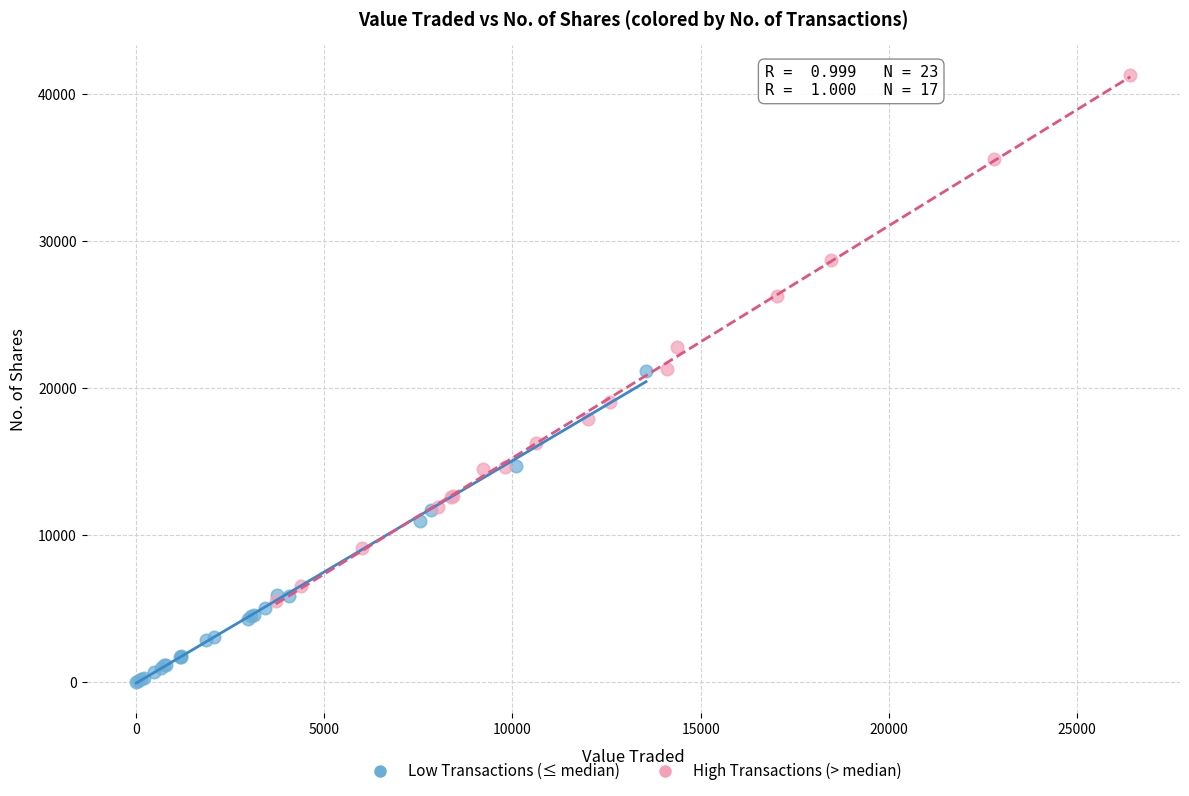

Which series contains the lowest Y value?

Low Transactions (≤ median)